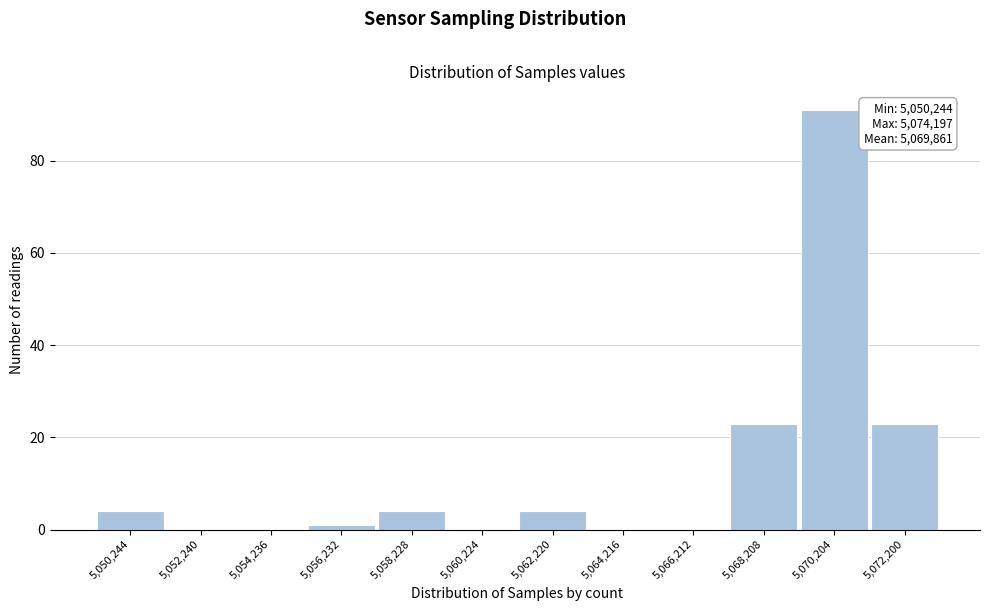

Reading left to right, transcribe all the data shown in this chart.

5,050,244=4	5,052,240=0	5,054,236=0	5,056,232=1	5,058,228=4	5,060,224=0	5,062,220=4	5,064,216=0	5,066,212=0	5,068,208=23	5,070,204=91	5,072,200=23